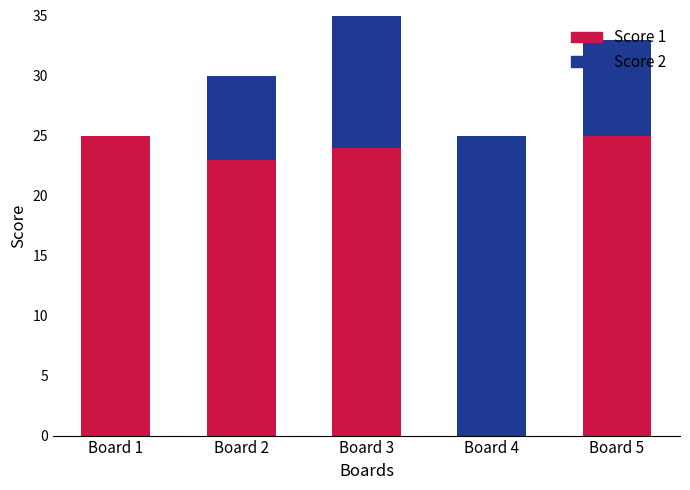

Is it true that Score 2 equals 0 at Board 1?

True